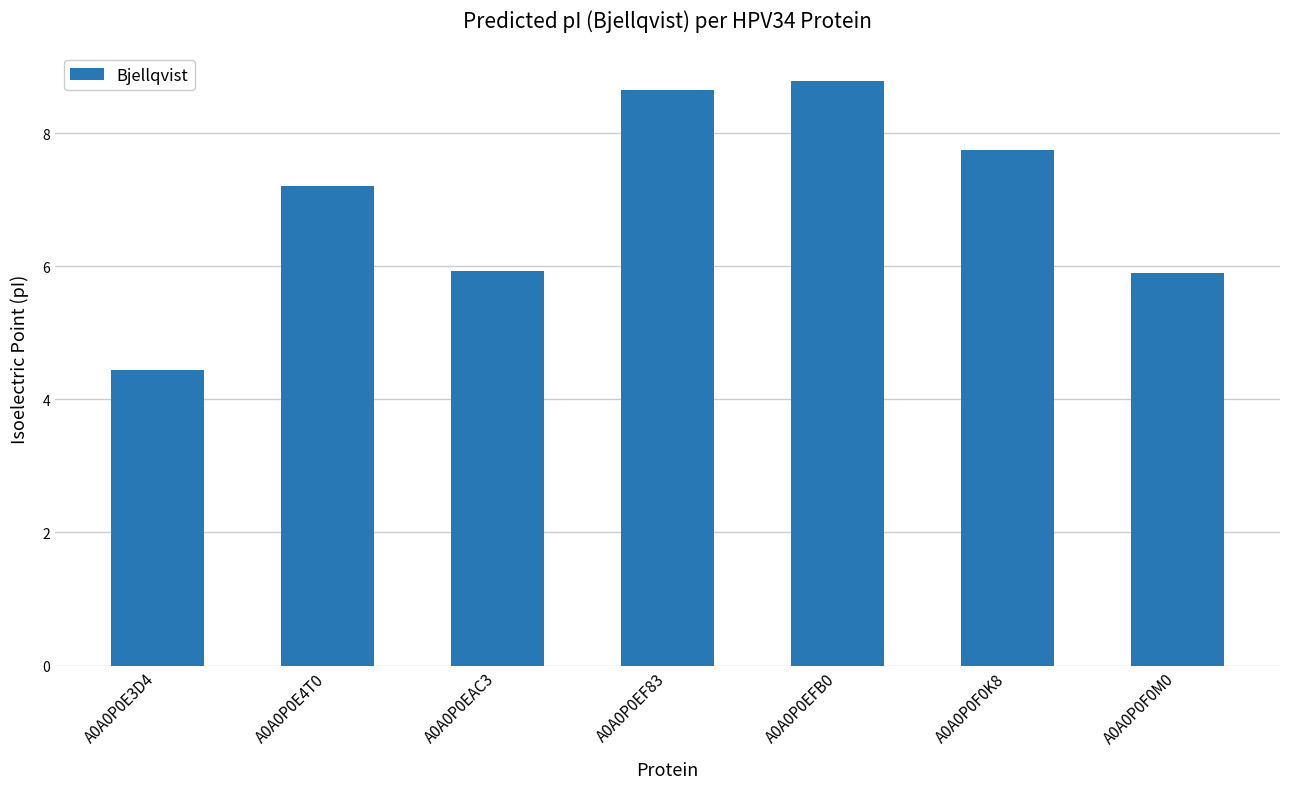

What is the change in value from A0A0P0EF83 to A0A0P0F0K8?

-0.9